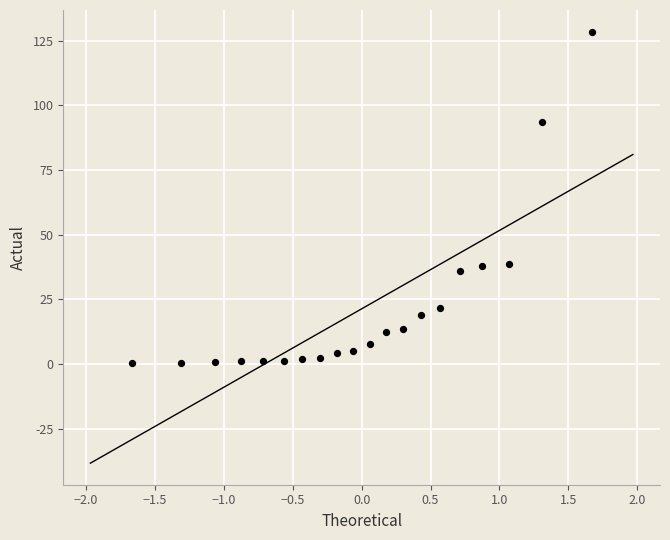

What is the range of X values (max minus min)?

3.3